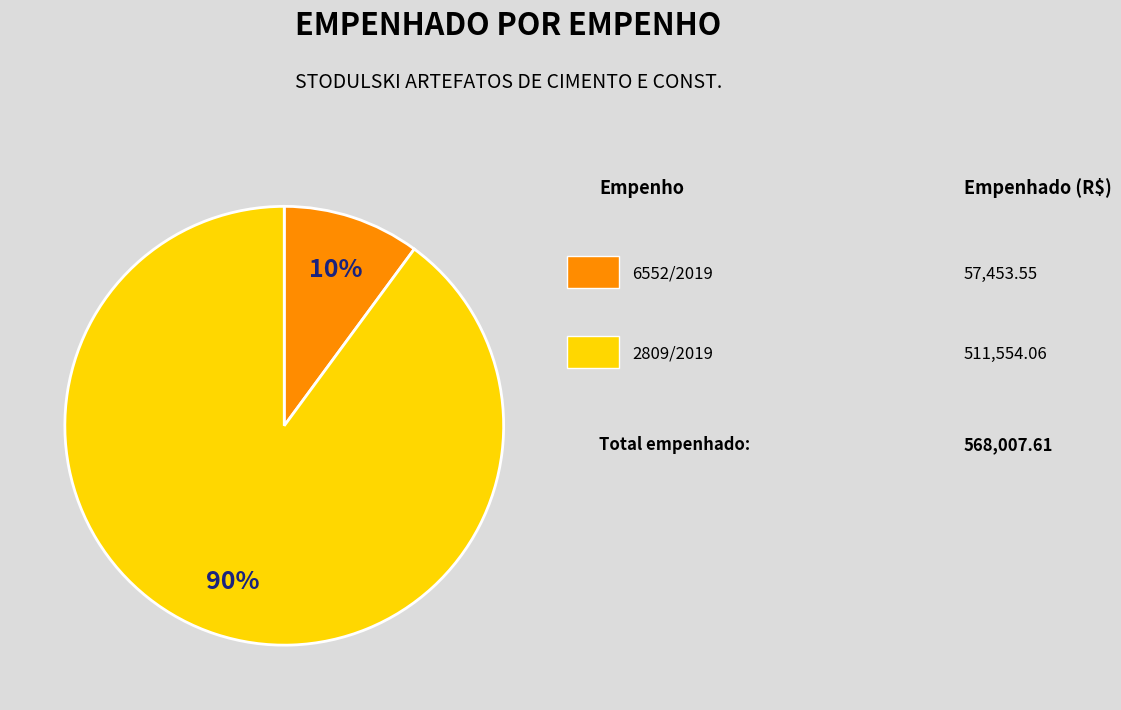

To the nearest percent, what is the difference between the largest and smallest slice percentages?

80%